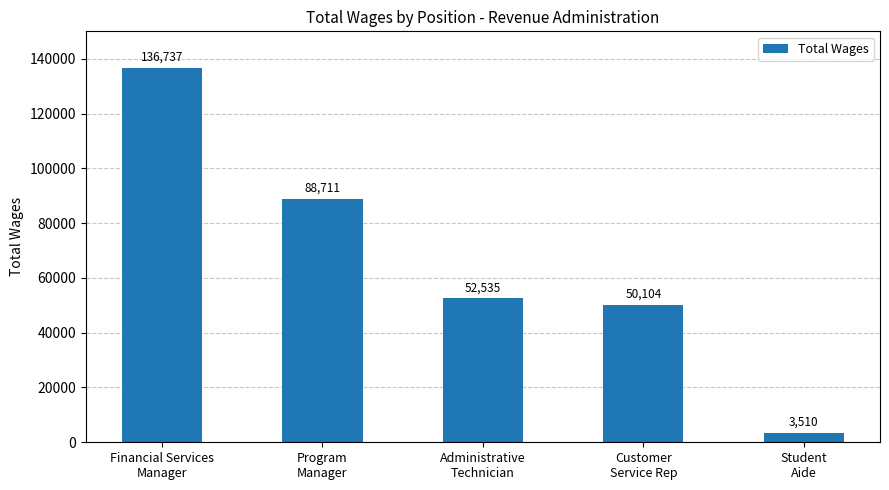

What position from the right is Program
Manager?

4